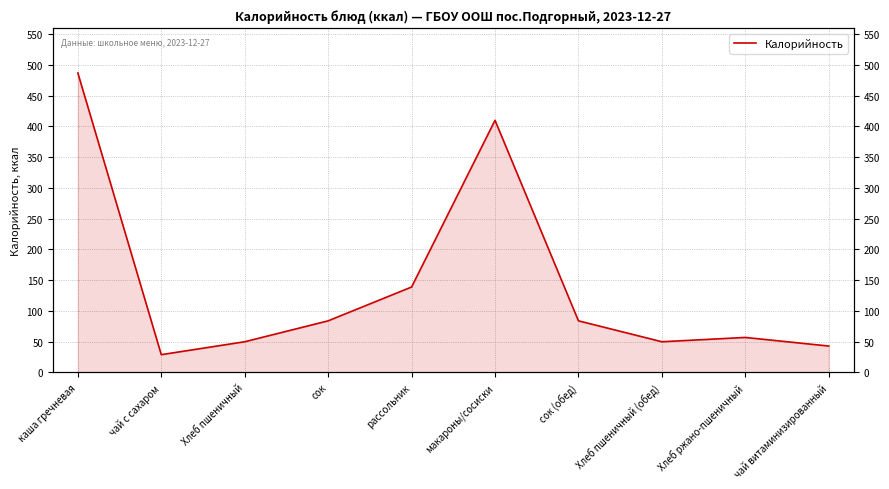

Does the chart have visible grid lines?

Yes